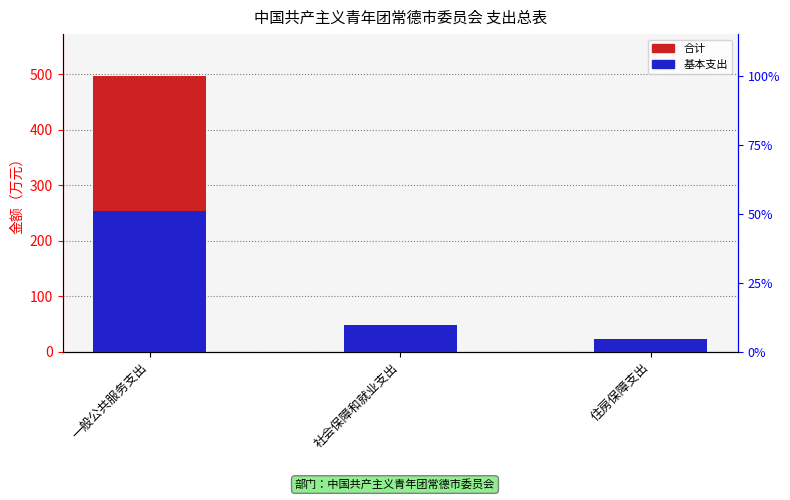

What is the label of the 1st bar from the left?

一般公共服务支出